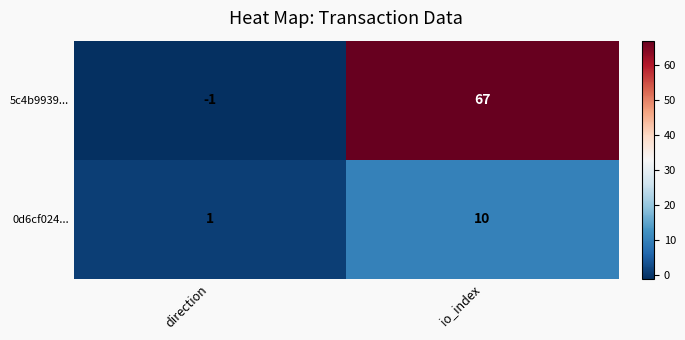

How many series are shown in this chart?

2